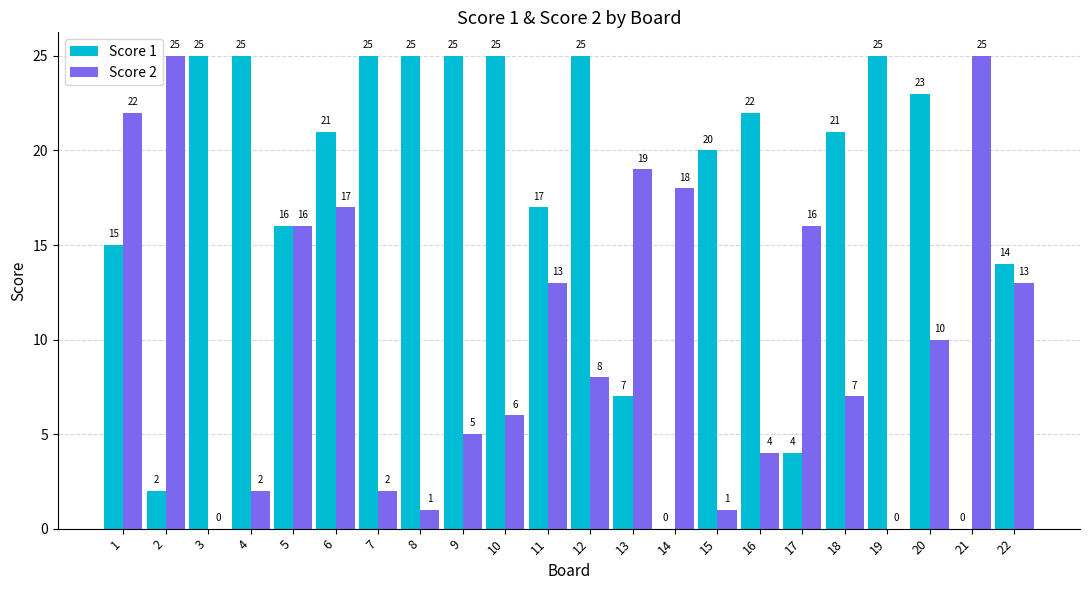

How many groups of bars are there?

22